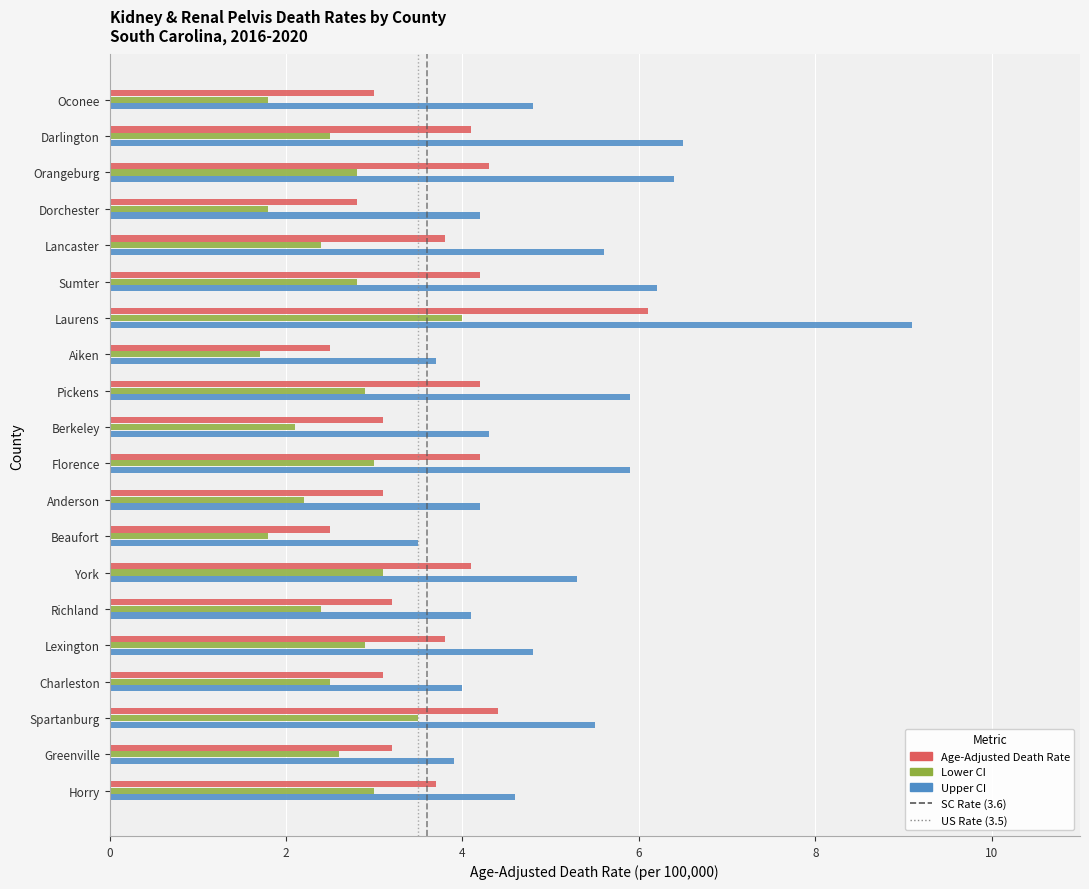

The Upper CI series shows 3.9 at Darlington. True or false?

False